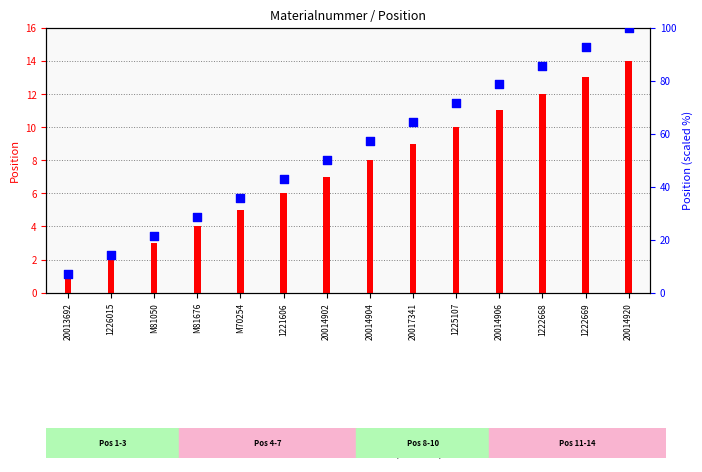

Which series has the largest Y range (max minus min)?

Position (scaled %)